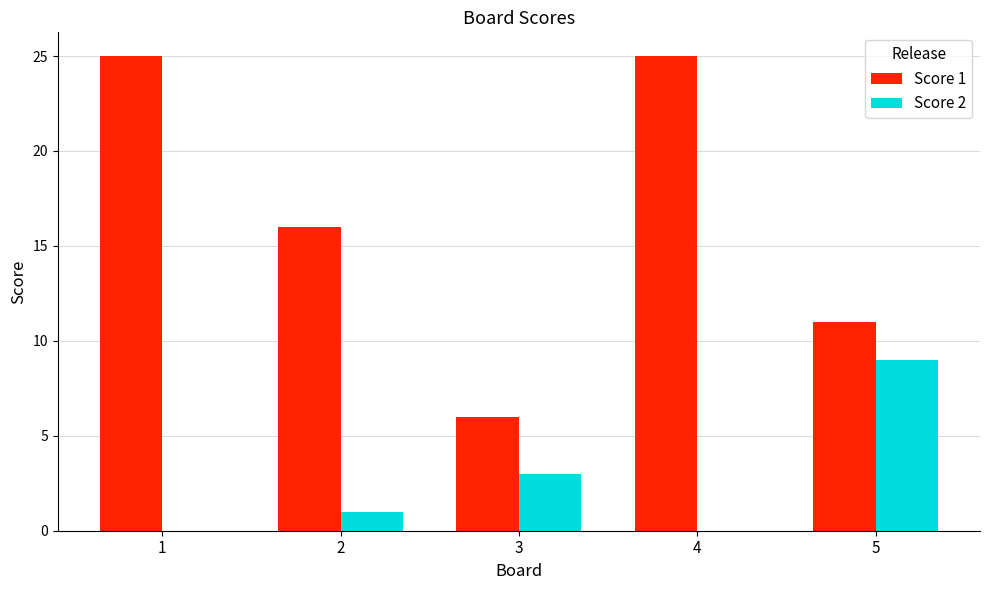

Reading left to right, list all the values displayed in this chart.

Score 1: 25	16	6	25	11
Score 2: 0	1	3	0	9